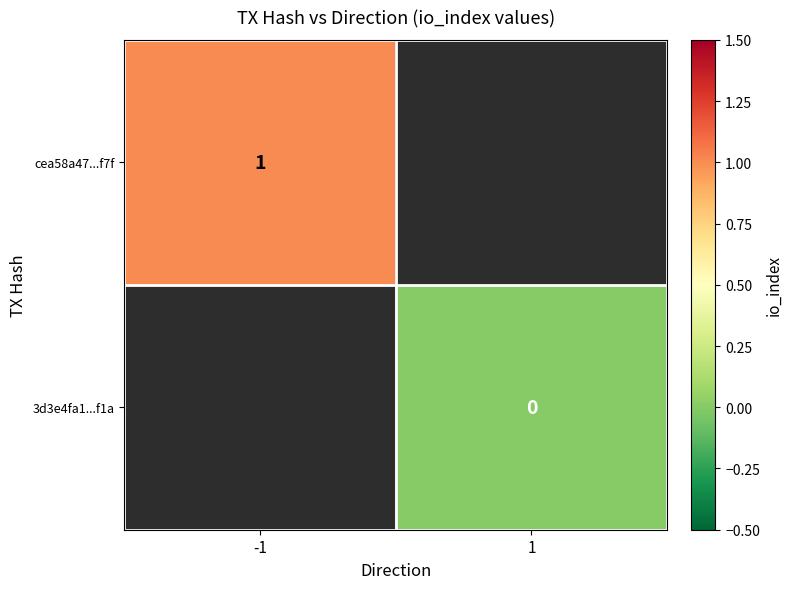

Is the value of 3d3e4fa1...f1a at 1 greater than the value of cea58a47...f7f at -1?

No